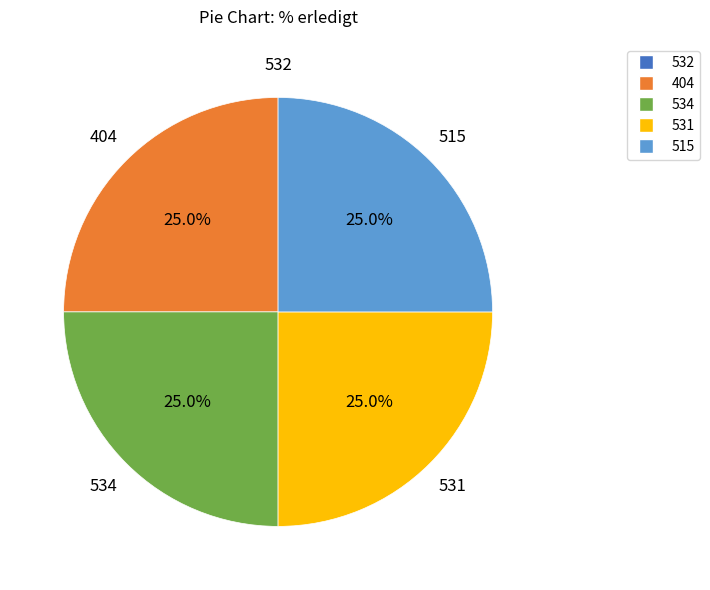

What is the total percentage of 404 and 531?

50.0%